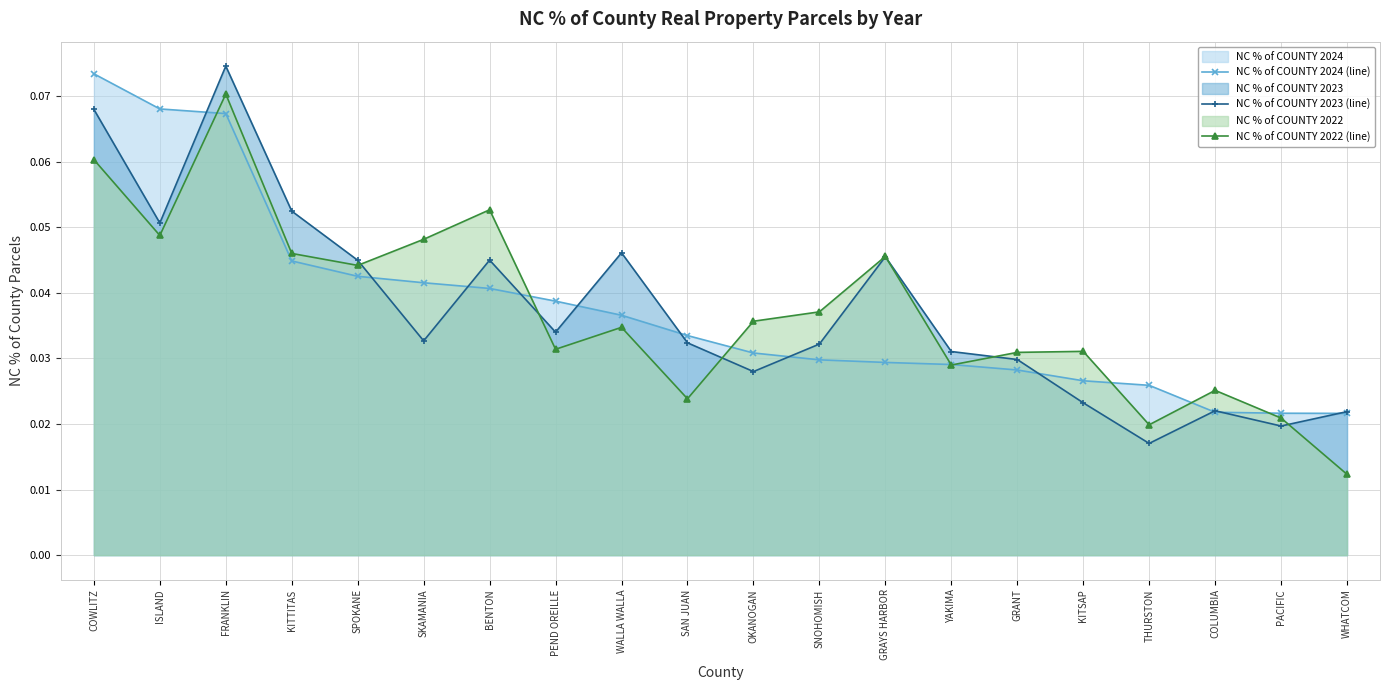

Between which two adjacent categories do NC % of COUNTY 2022 (line) and NC % of COUNTY 2023 (line) first intersect?

SPOKANE and SKAMANIA